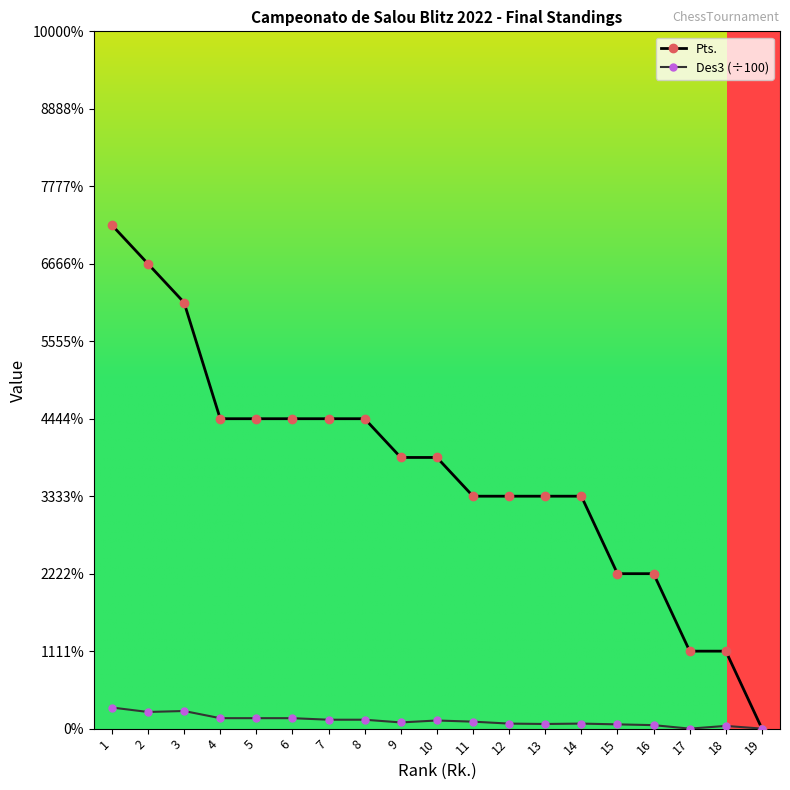

True or false: Des3 (÷100) and Pts. cross at least once.

False